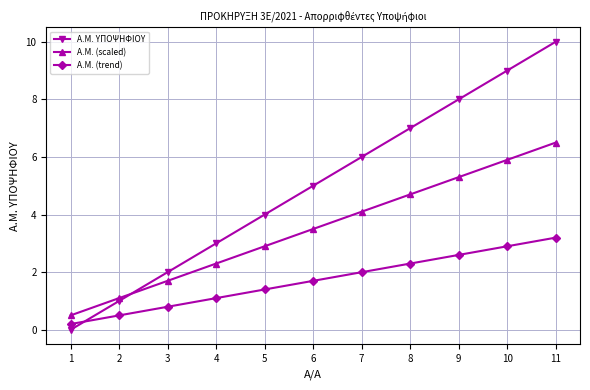

What is the difference between the second highest and second lowest values in the Α.Μ. (trend) series?

2.4